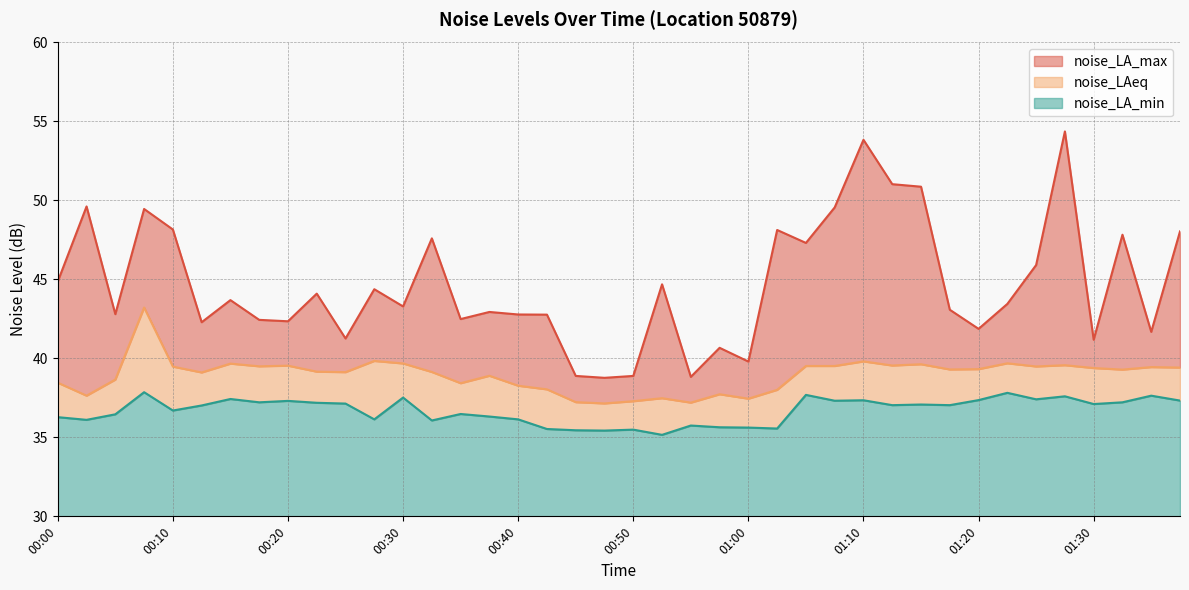

In noise_LA_max, how many points are lower than both neighbors (excluding endpoints)?

13